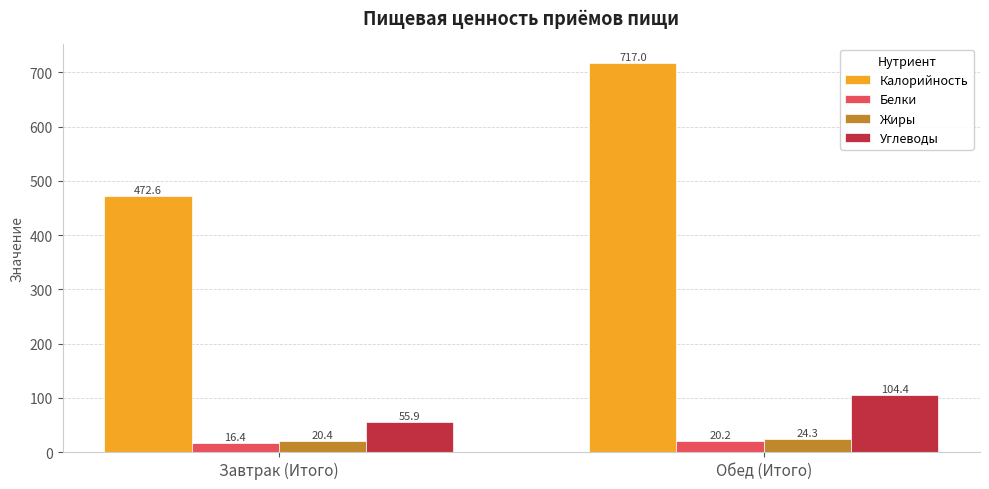

Reading right to left, list all the values displayed in this chart.

Калорийность: 717.0	472.6
Белки: 20.2	16.4
Жиры: 24.3	20.4
Углеводы: 104.4	55.9